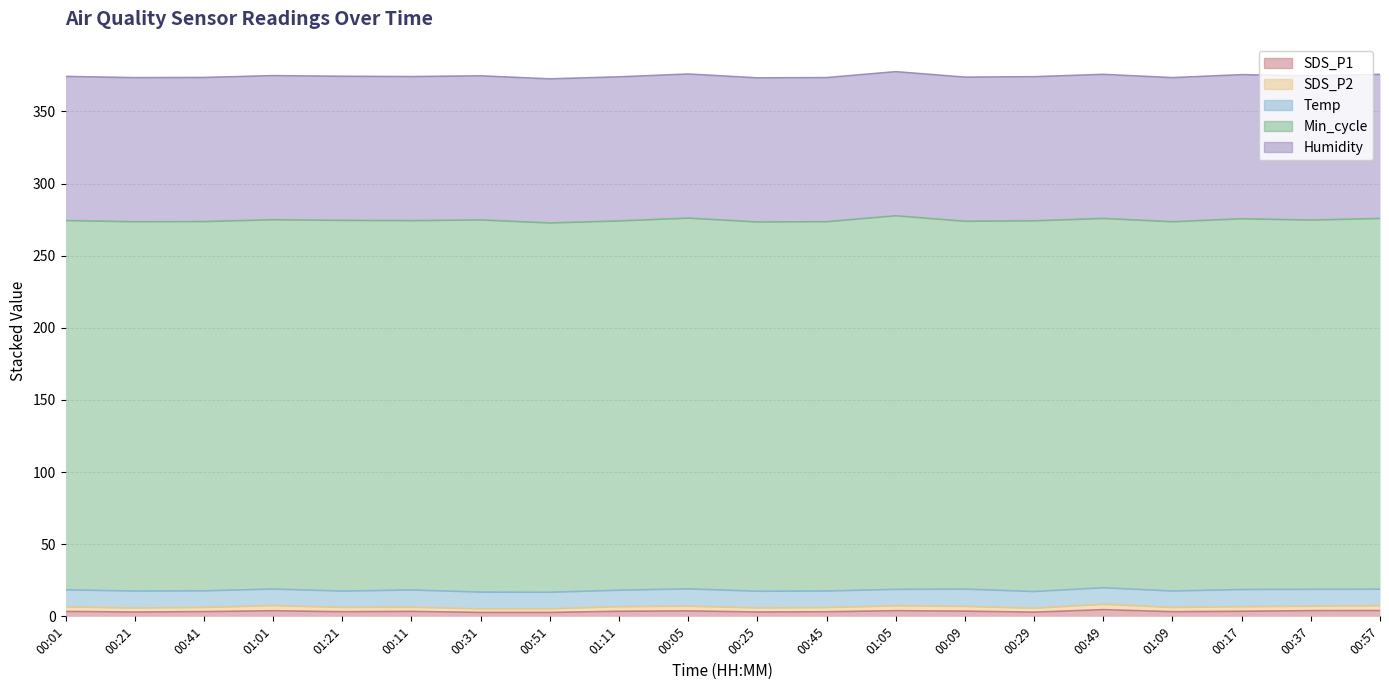

Is it true that Min_cycle equals 62.3 at 00:51?

False